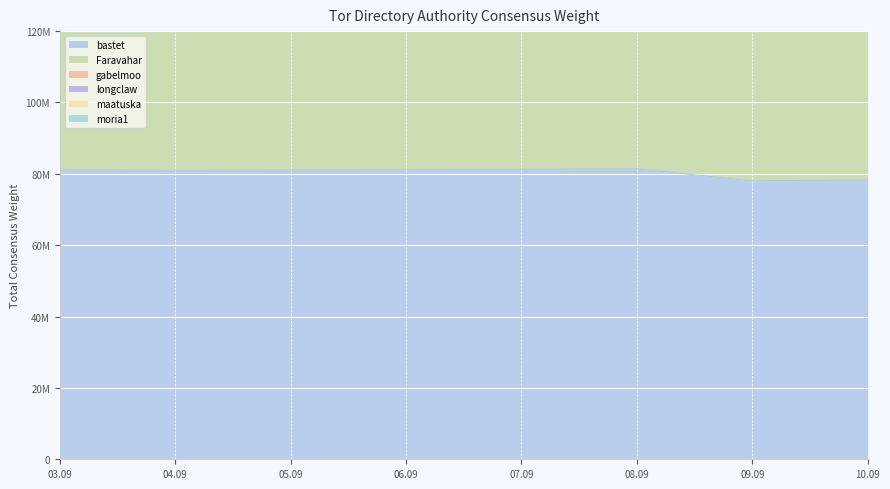

At which category does Faravahar reach its first local peak?

04.09